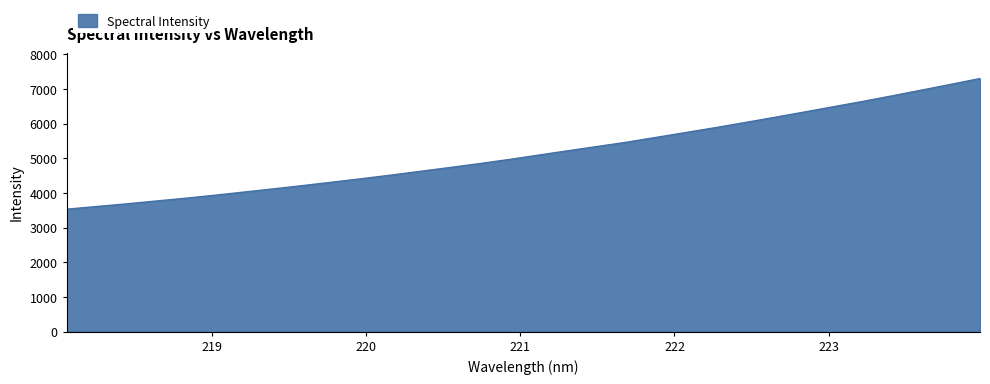

What is the maximum value shown in the chart?

7298.8